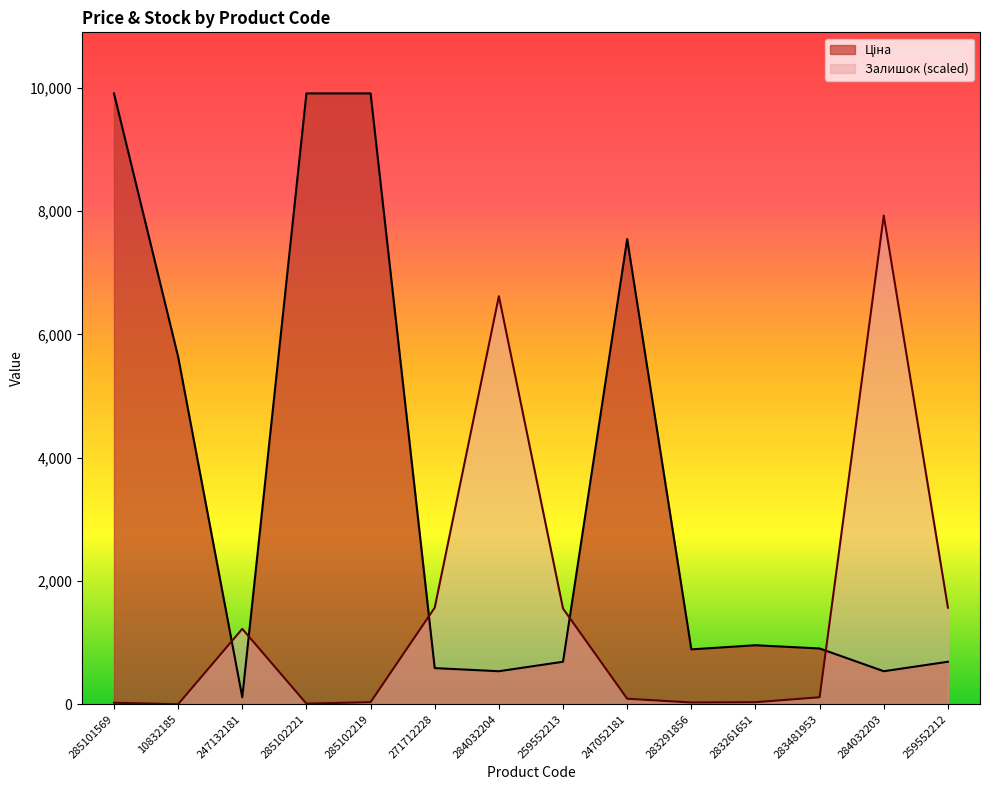

In Ціна, how many points are lower than both neighbors (excluding endpoints)?

4